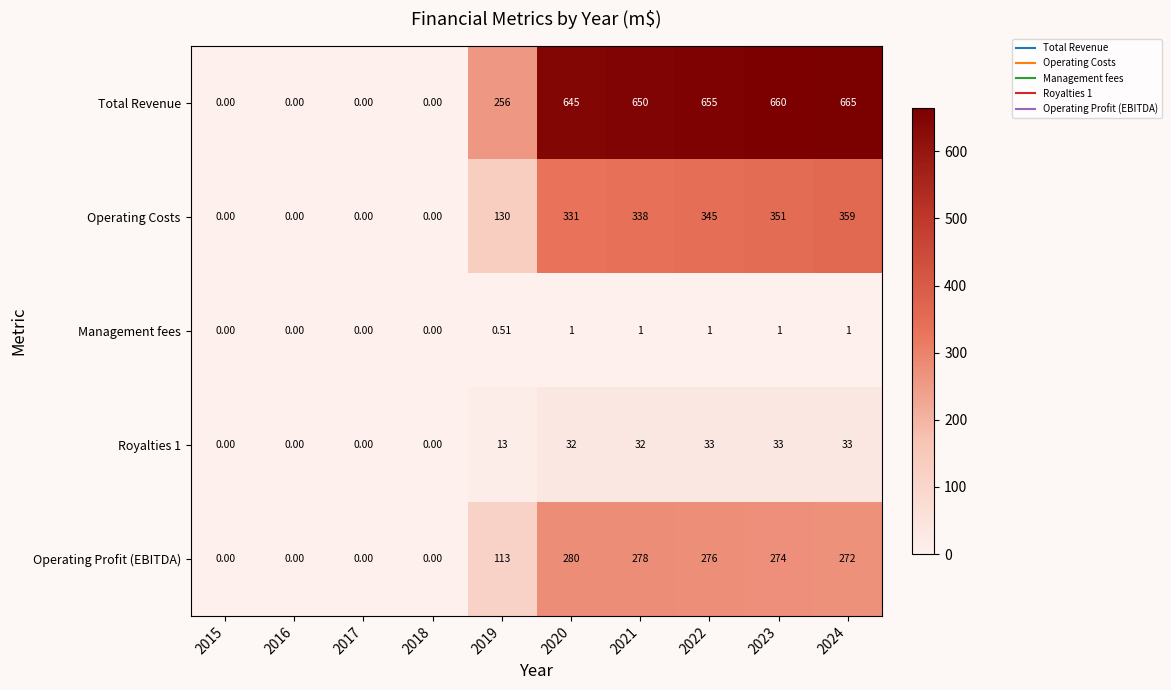

Which series has the widest spread of values?

Total Revenue